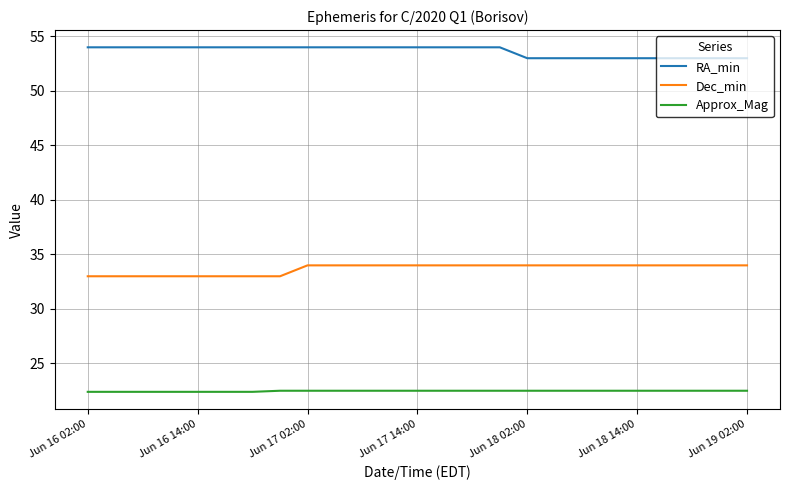

What is the difference between the maximum and minimum values in the Approx_Mag series?

0.1